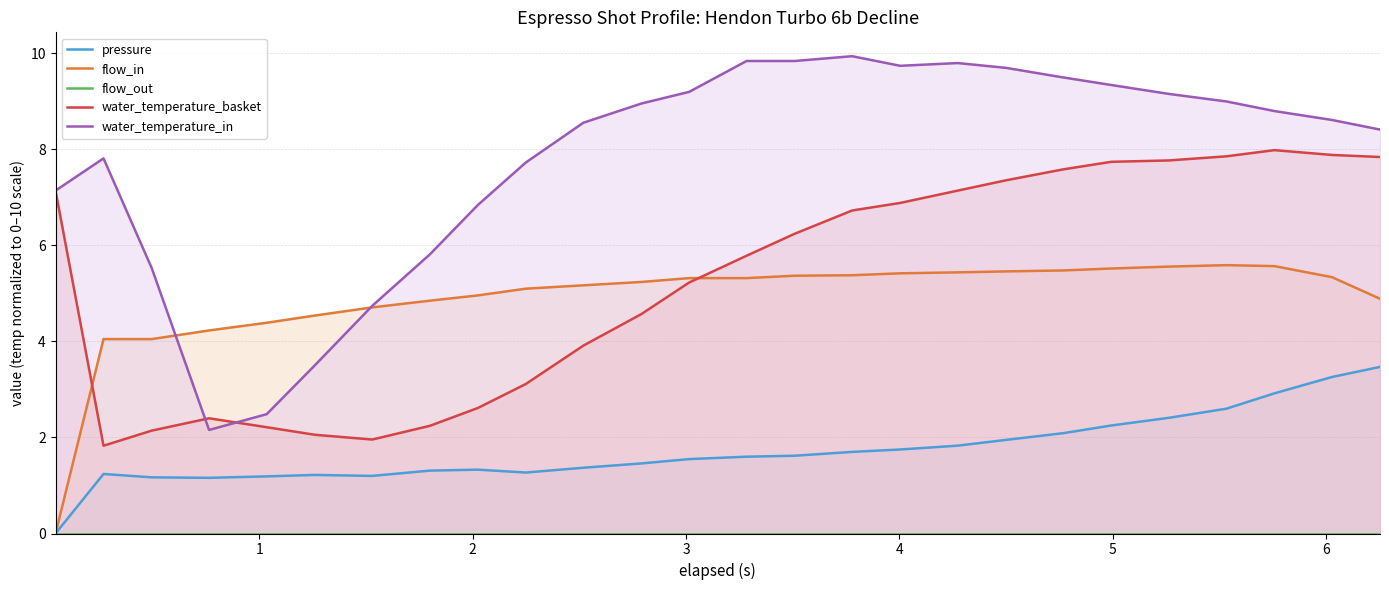

How many interior local peaks does the water_temperature_basket series have?

2